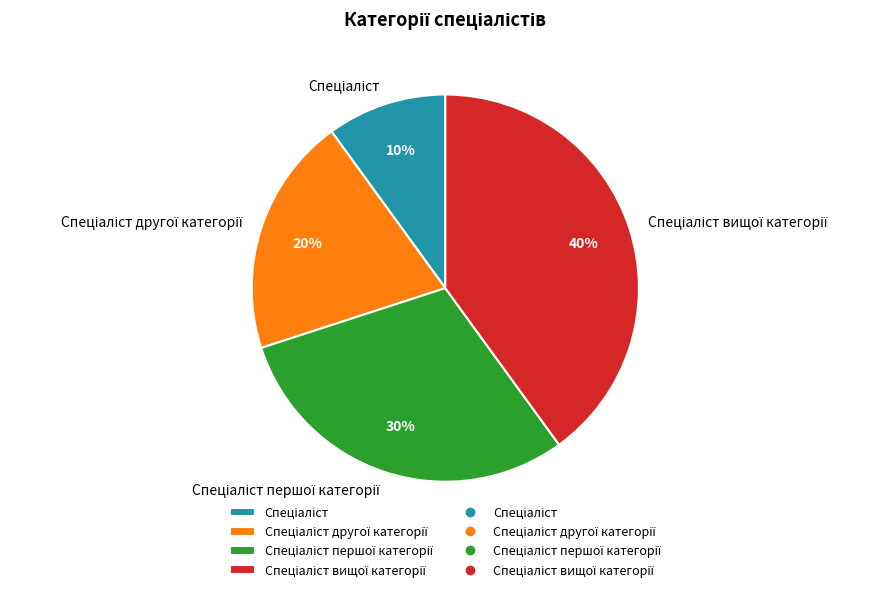

How many segments does this pie chart have?

4